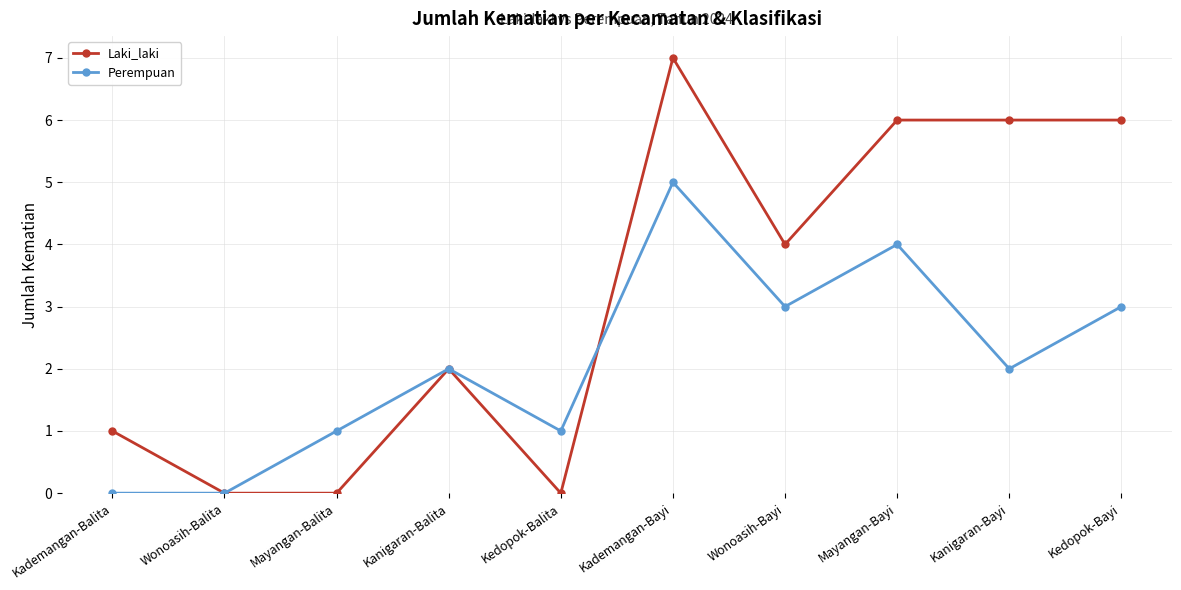

Does the chart have visible grid lines?

Yes